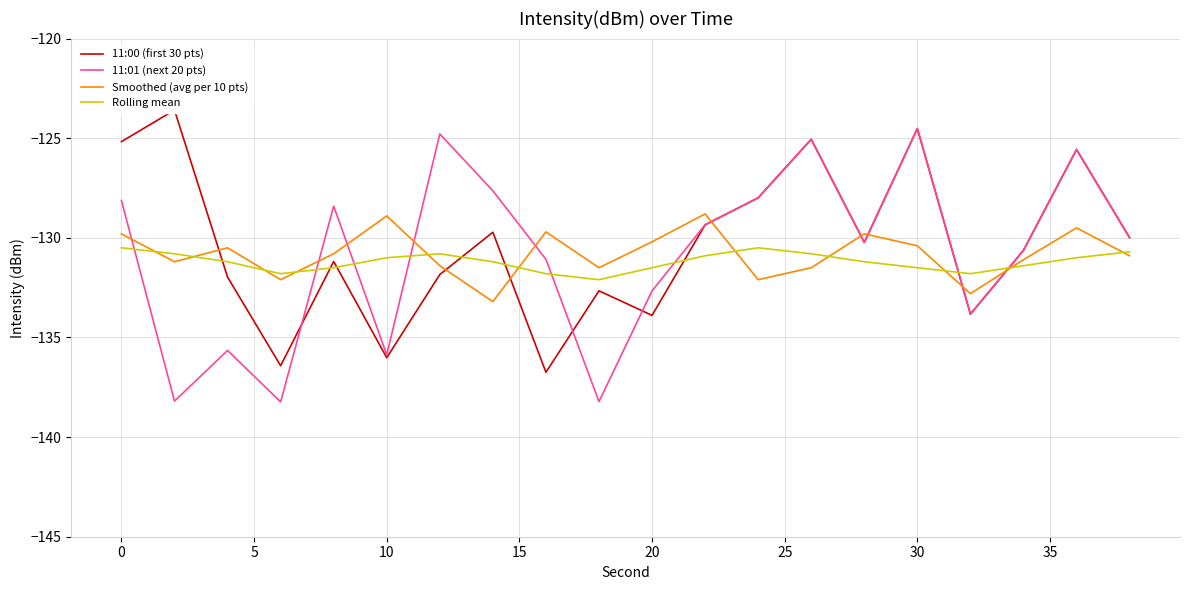

True or false: 11:01 (next 20 pts) and Rolling mean cross at least once.

True